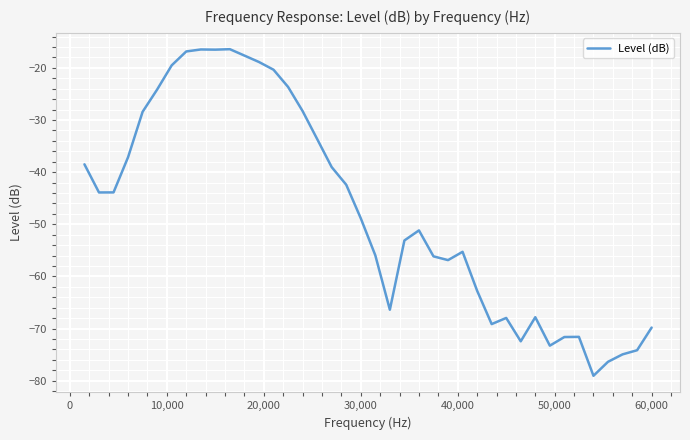

What is the greatest value displayed?

-16.4